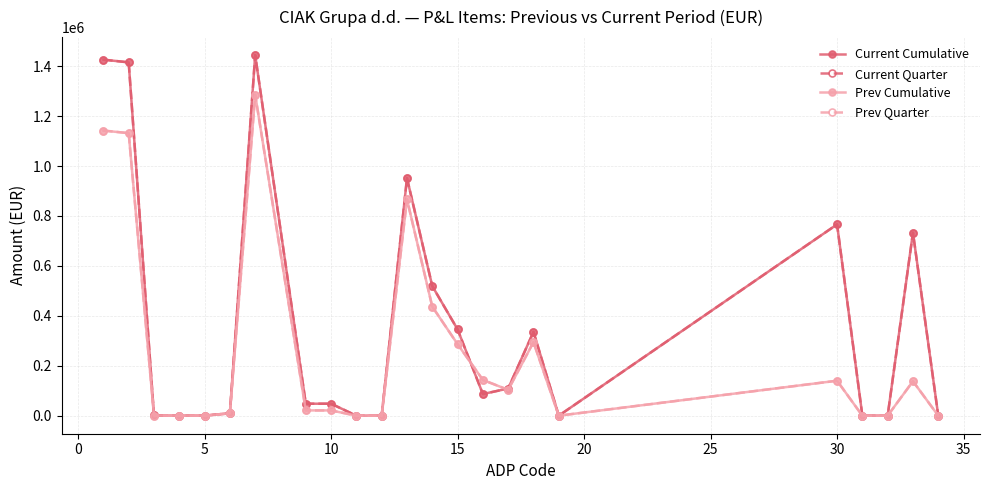

Does the chart have visible grid lines?

Yes